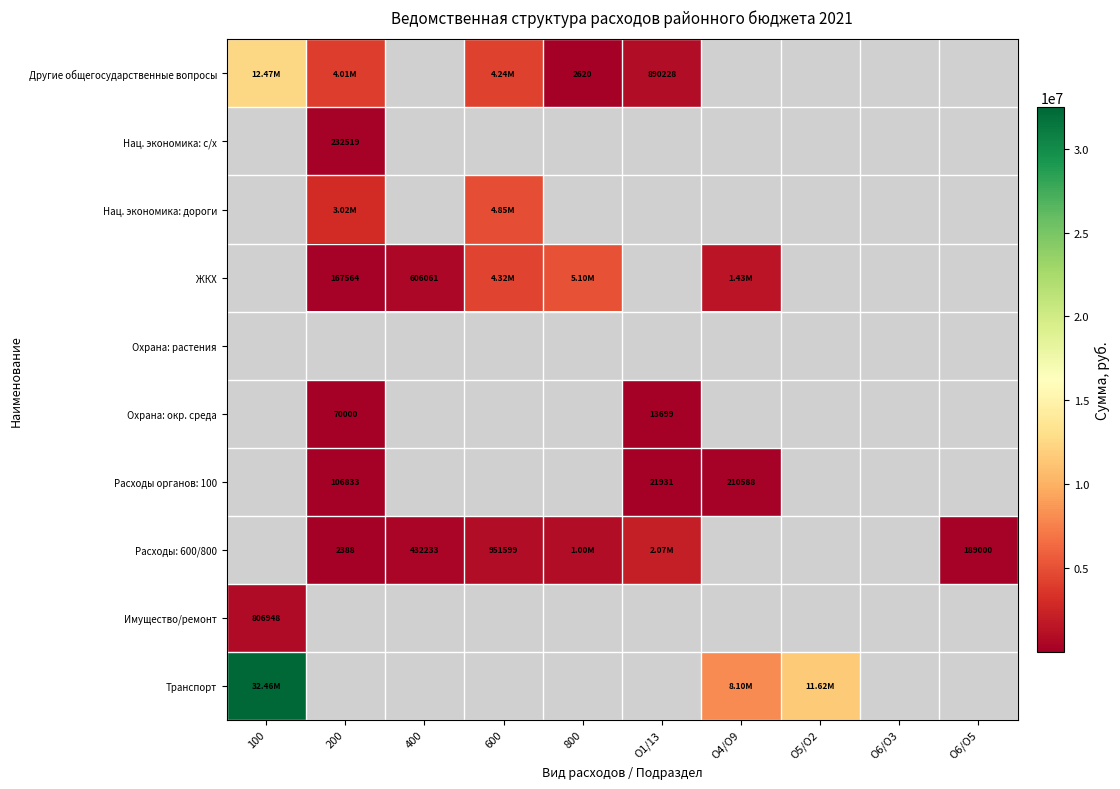

Which series has the largest range (max minus min)?

Транспорт